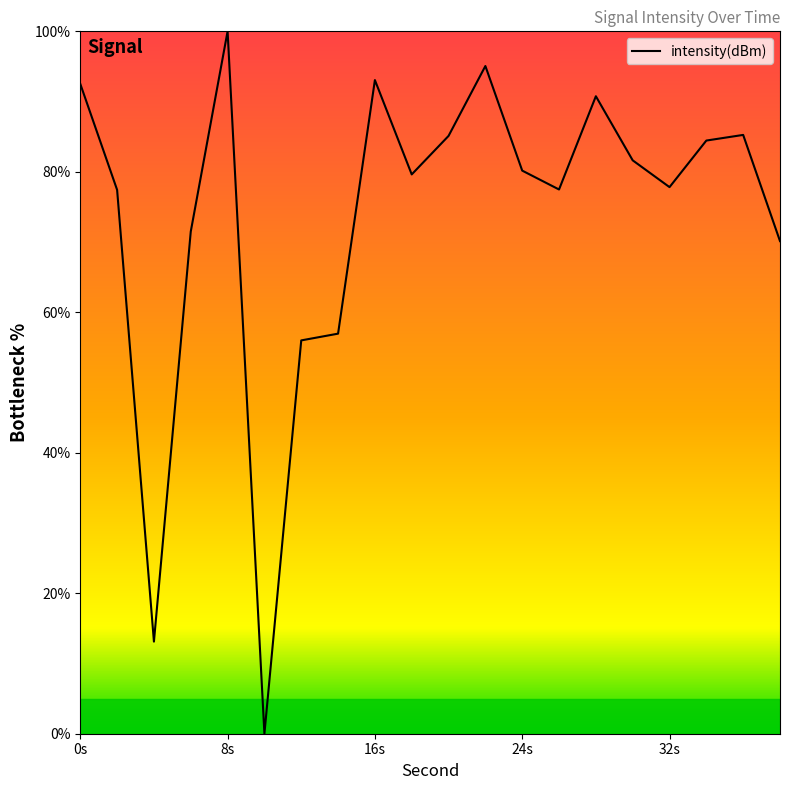

Count the number of categories in the chart.

20